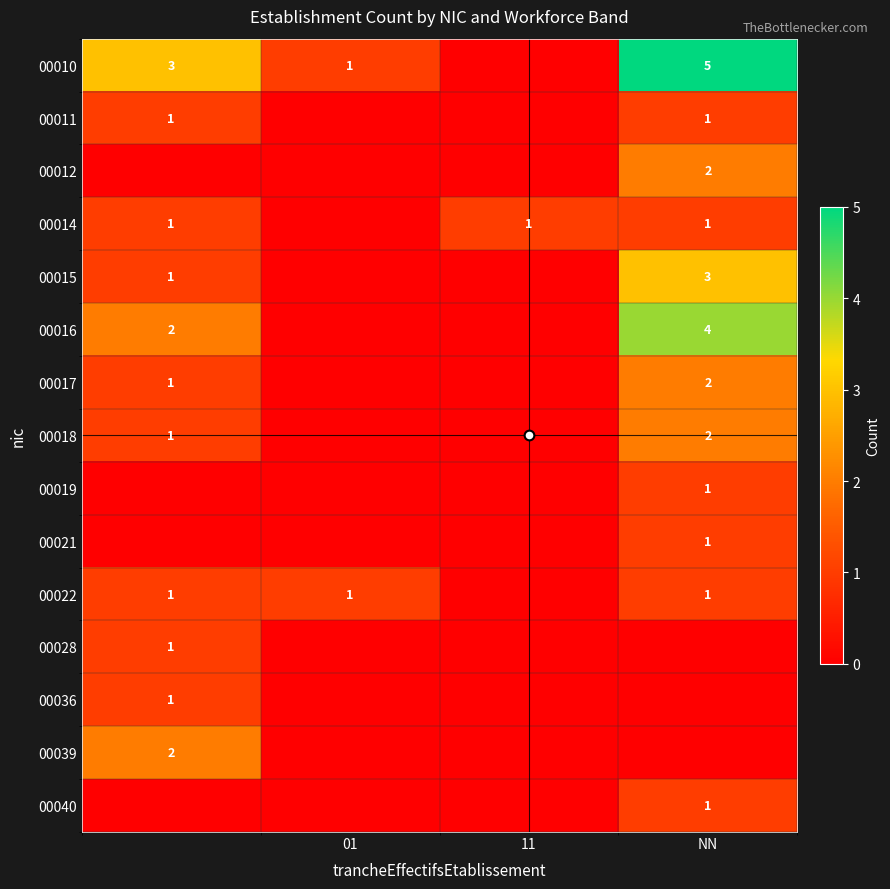

How many positive values does the 00017 series have?

2